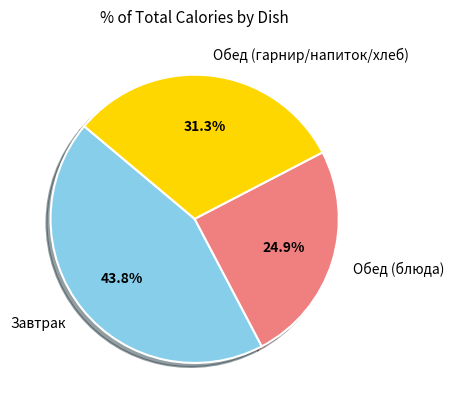

Is there any slice that represents more than half of the pie?

No